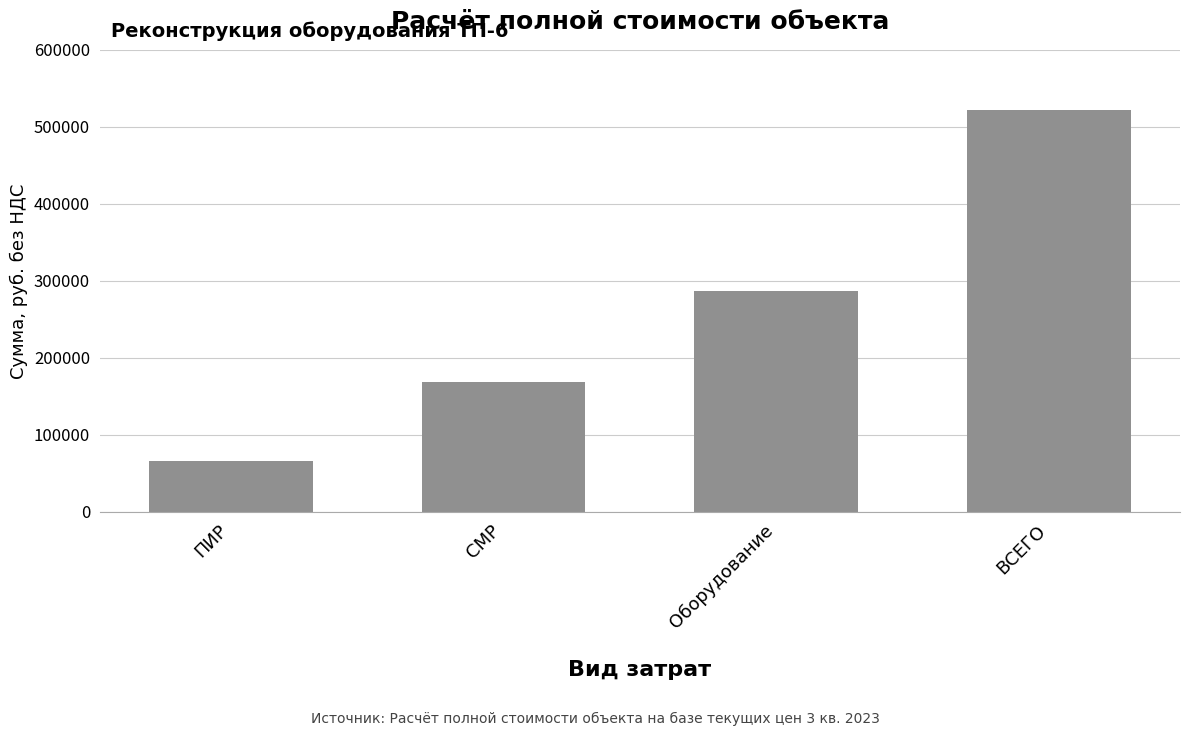

Rank the categories by value from lowest to highest.

ПИР, СМР, Оборудование, ВСЕГО